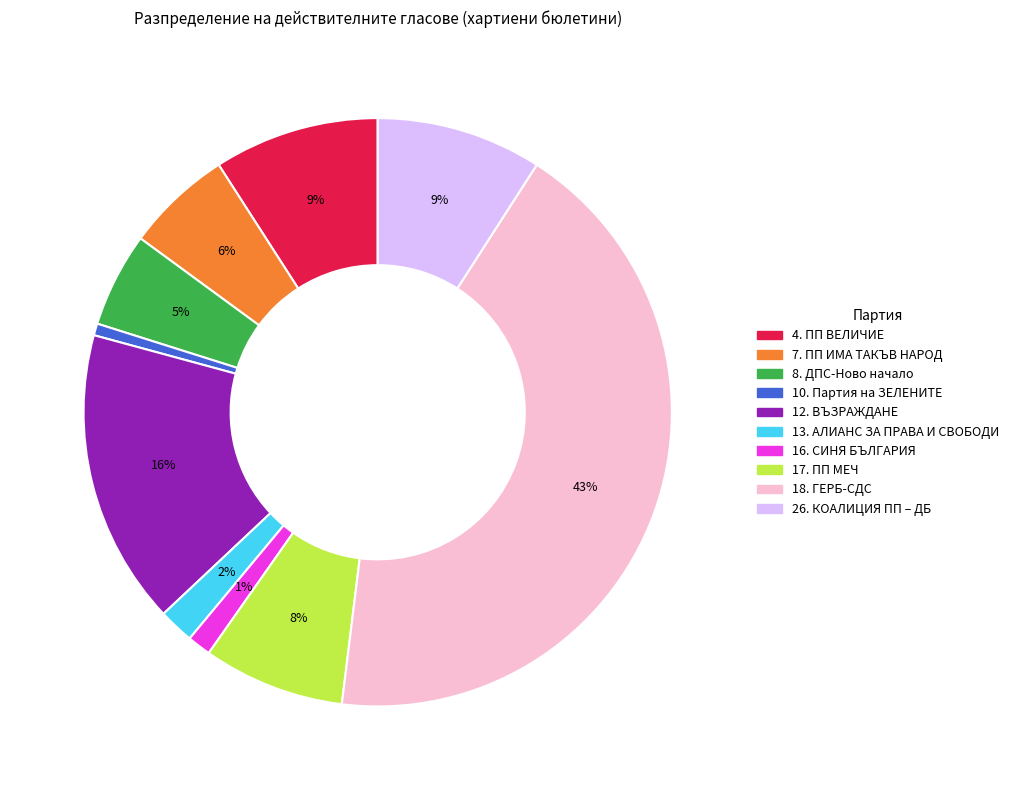

To the nearest percent, what is the average slice percentage?

10%